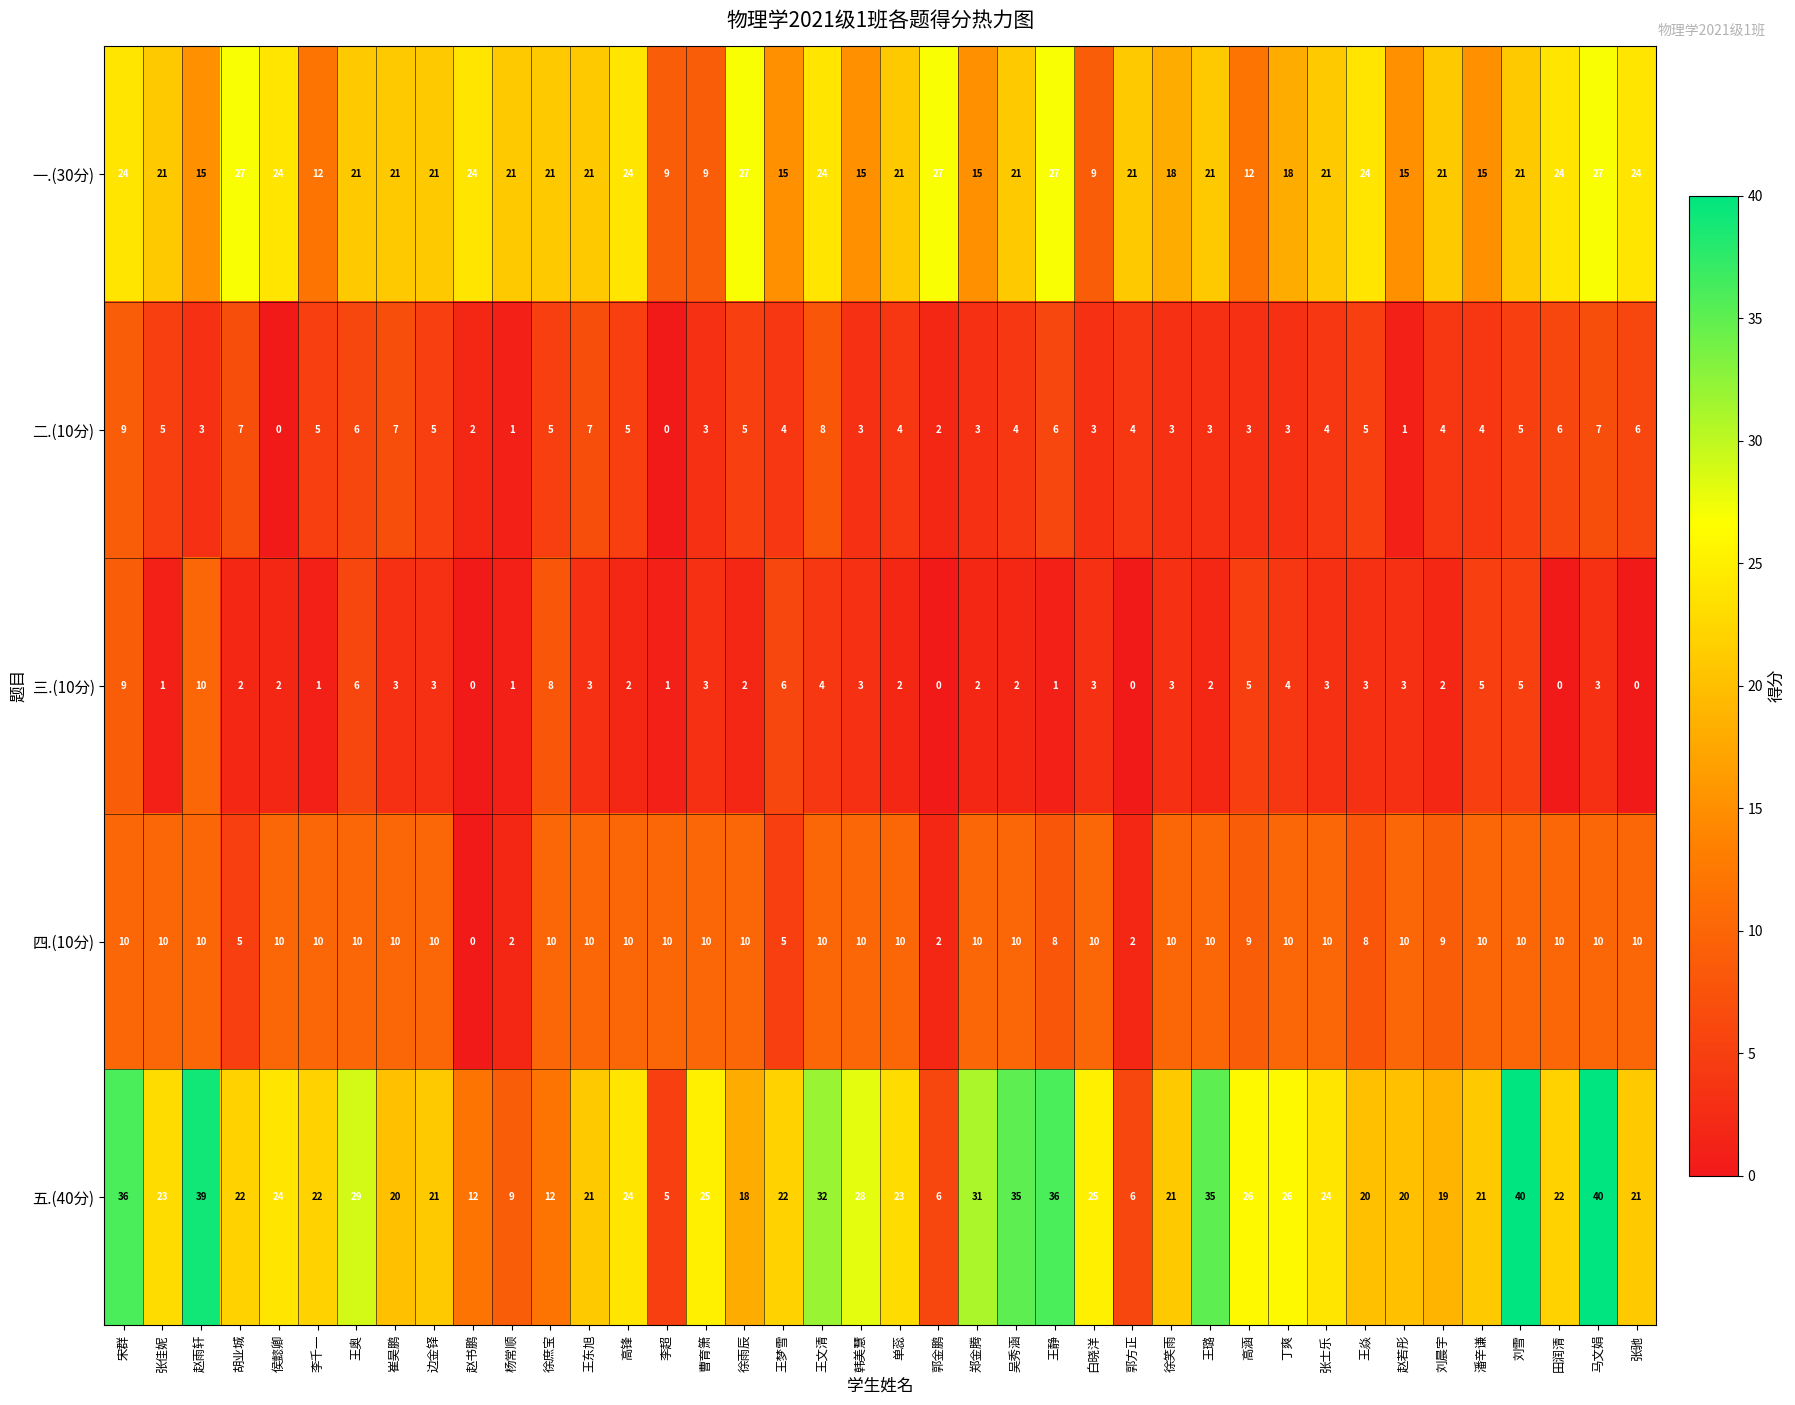

How many data points does each series have?

40